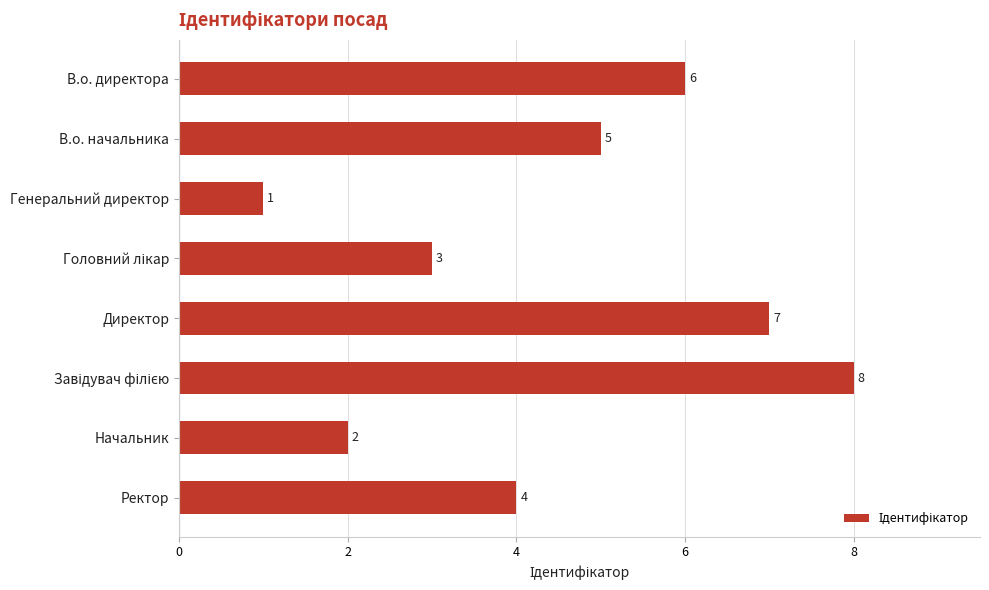

How many values are below 5?

4